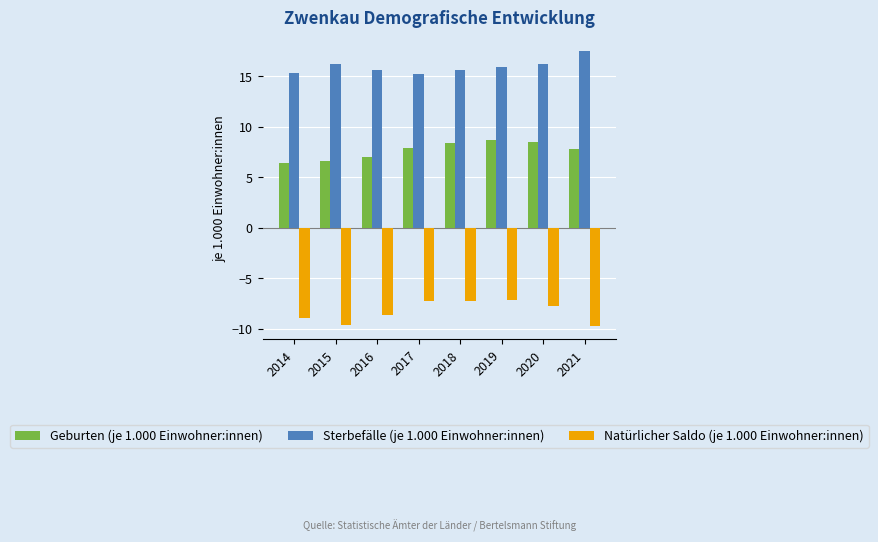

What are all the series names shown in the legend?

Geburten (je 1.000 Einwohner:innen), Sterbefälle (je 1.000 Einwohner:innen), Natürlicher Saldo (je 1.000 Einwohner:innen)